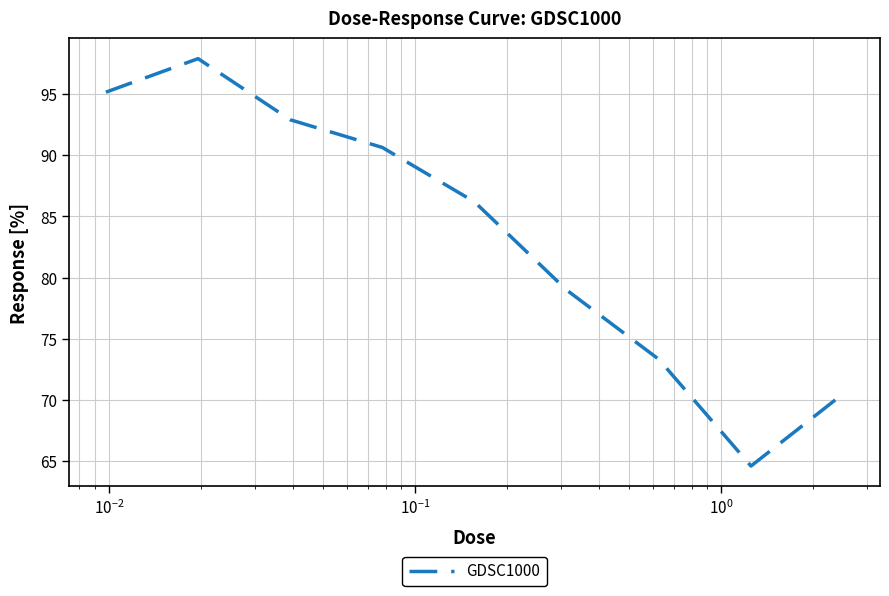

What is the difference between the maximum and minimum values?

33.3